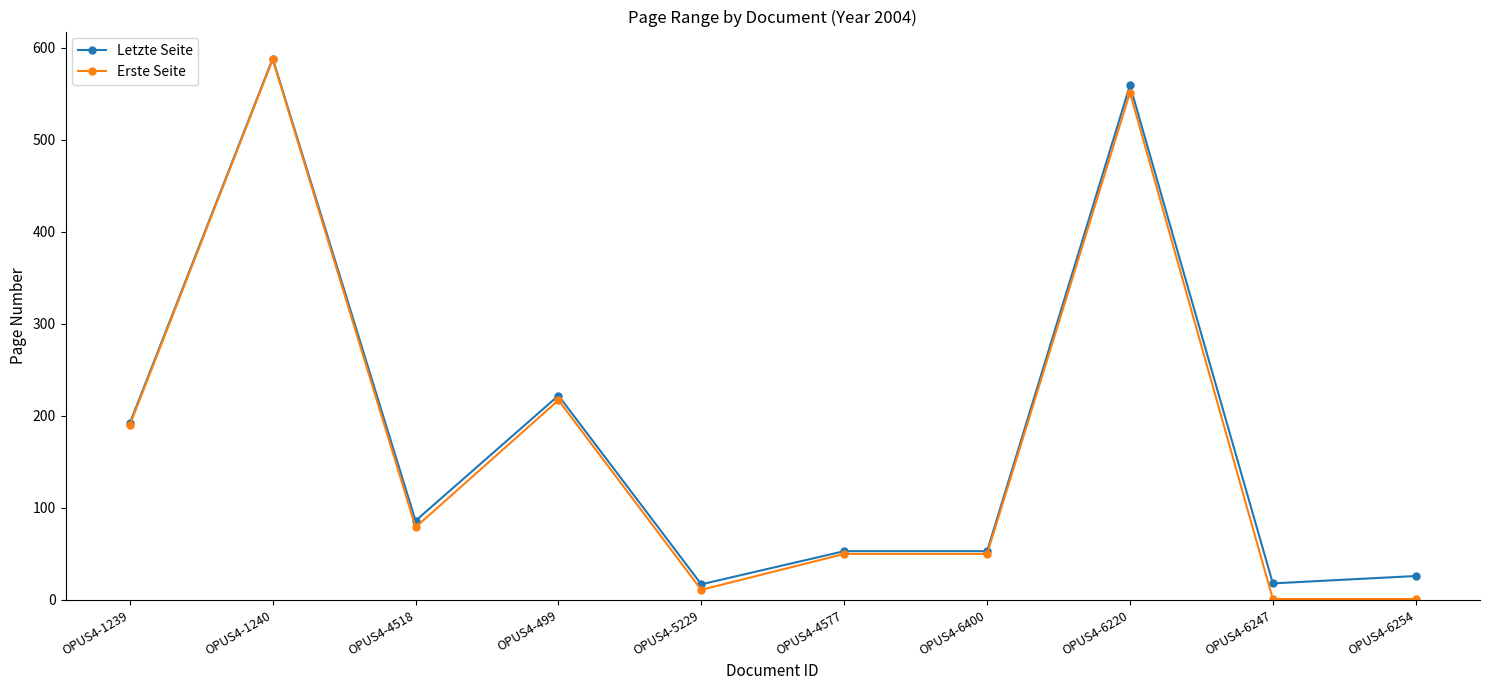

What are all the series names shown in the legend?

Letzte Seite, Erste Seite